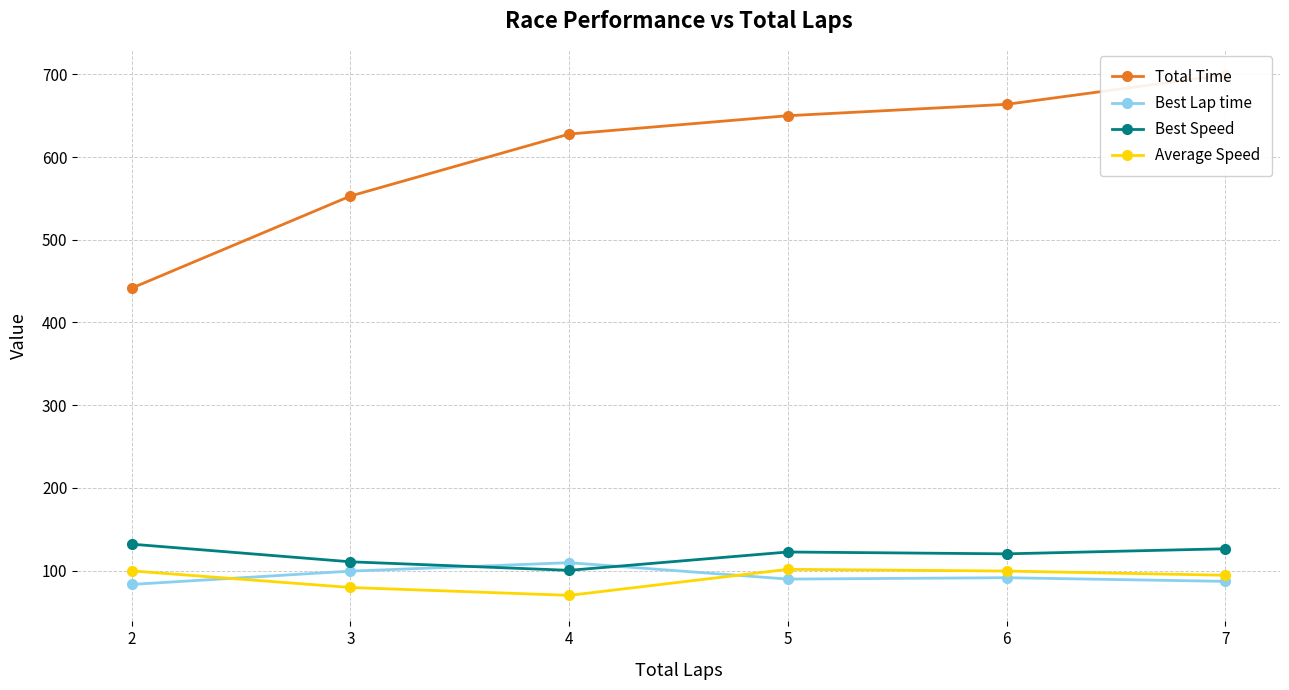

What are all the series names shown in the legend?

Total Time, Best Lap time, Best Speed, Average Speed